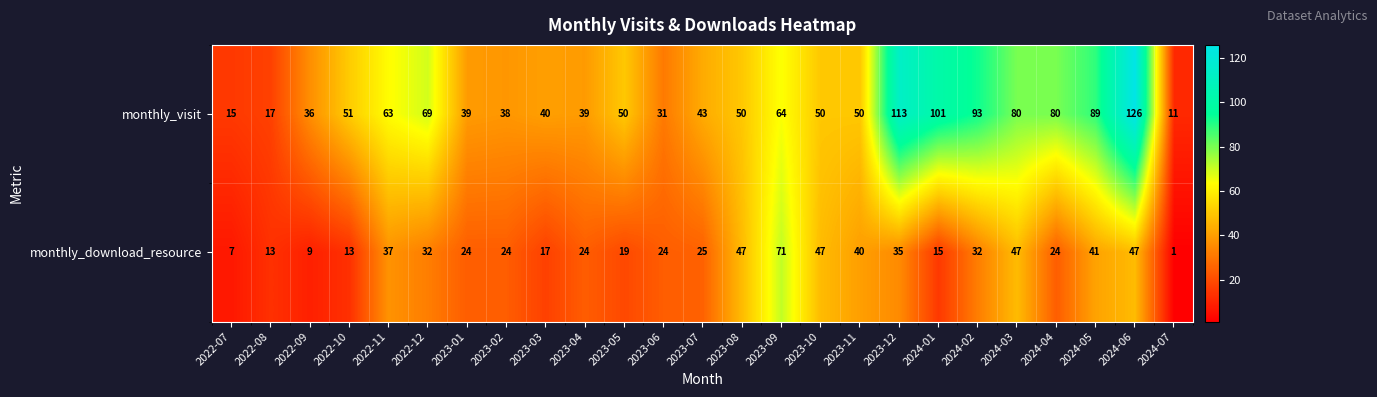

List the series in order of their peak value, highest first.

monthly_visit, monthly_download_resource